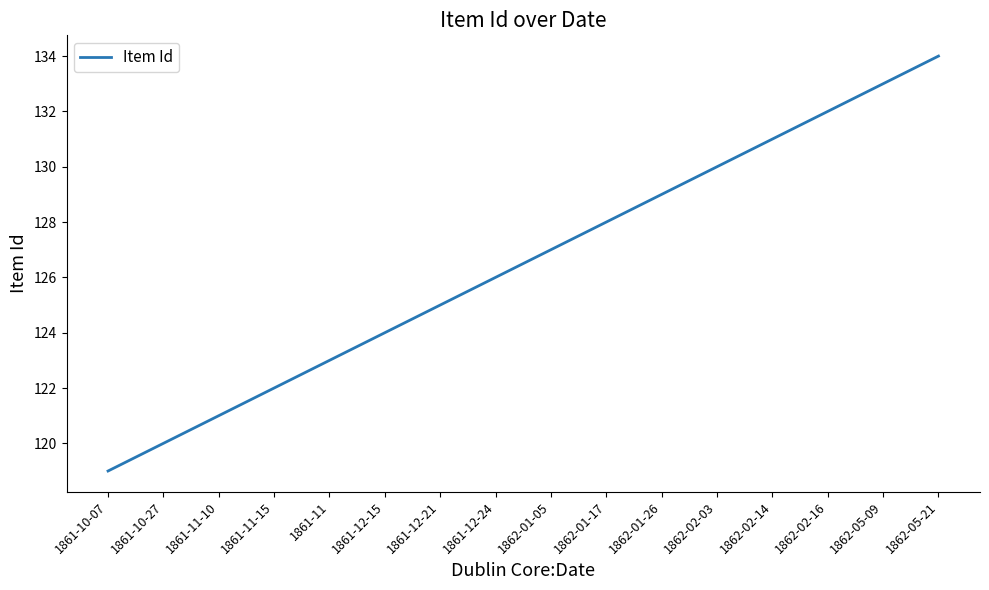

What is the difference between the maximum and minimum values?

15